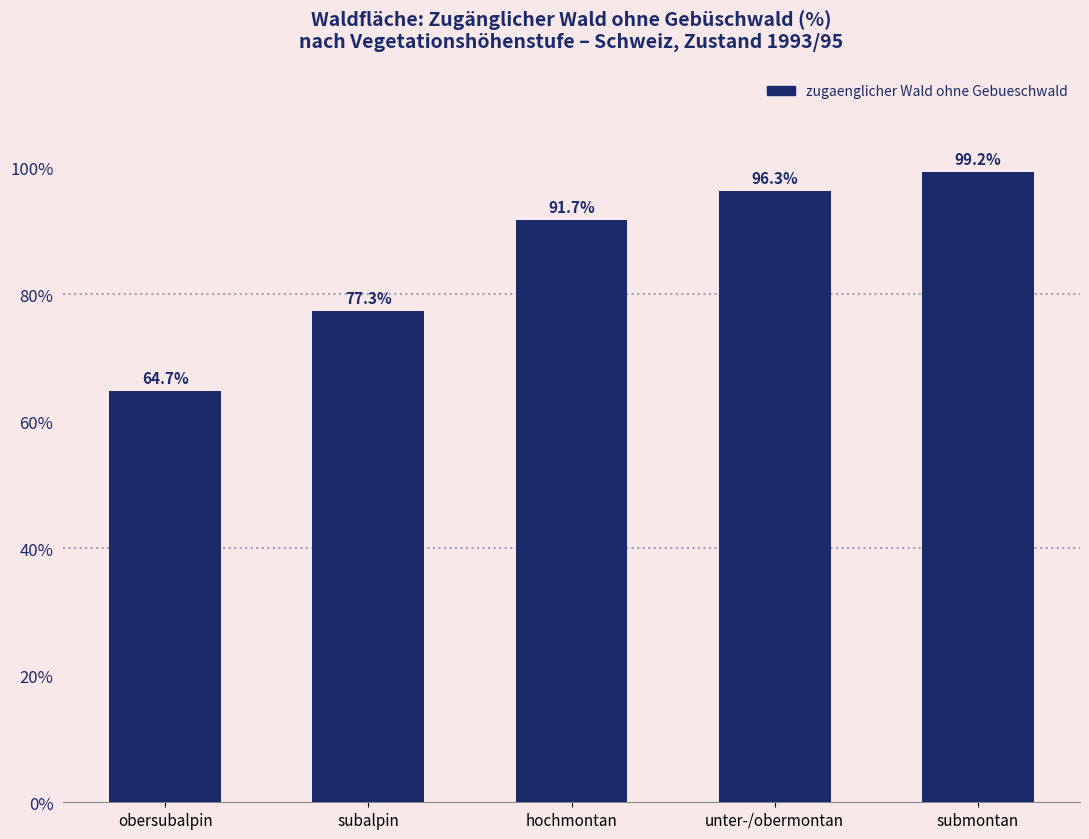

At which label does the data first exceed 91?

hochmontan